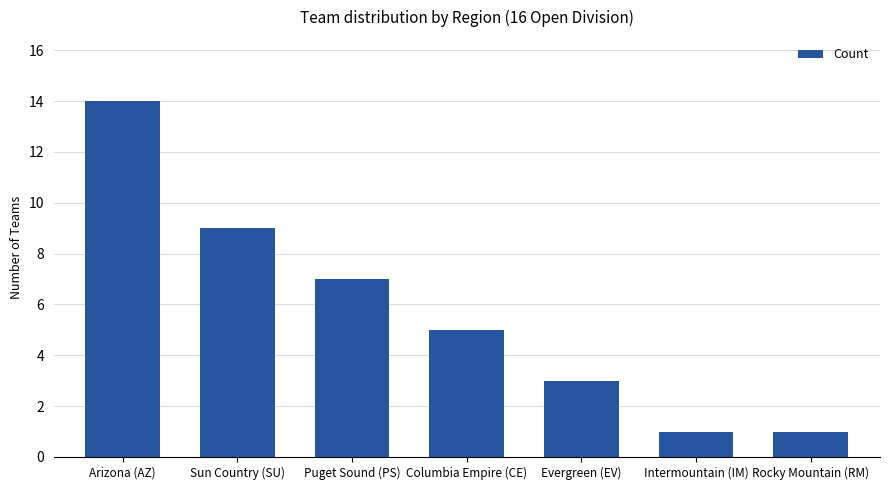

Reading right to left, what are all the values shown in this chart?

1	1	3	5	7	9	14